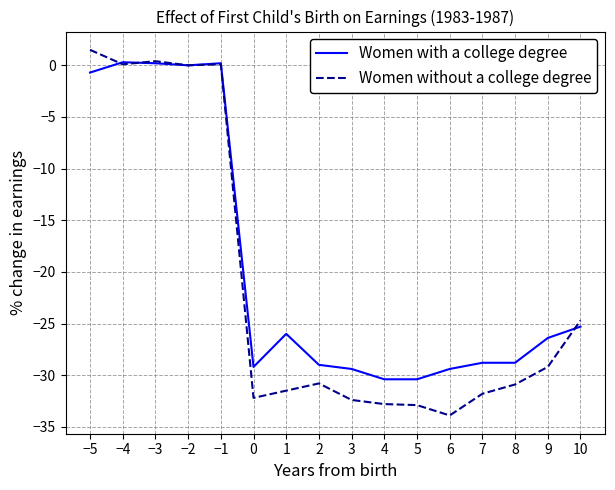

What is the total value across all series at 3?

-61.8